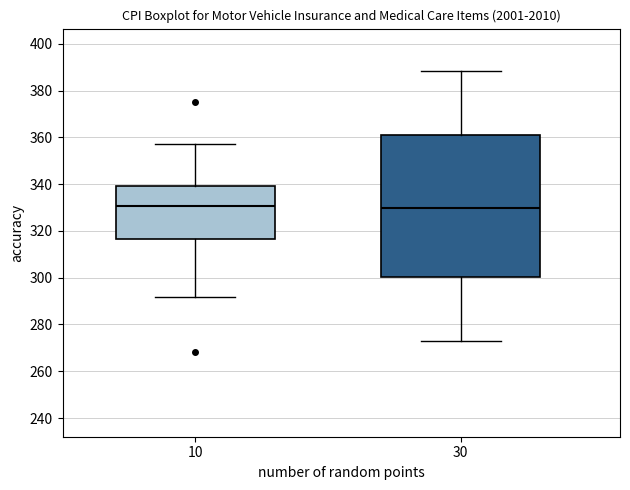

Reading left to right, transcribe this box plot: for each box, give where its median line is, the range the box spans, and where its two whiskers end, as read against the y-axis. The values are not printed on the chart, so give them approximately, as read against the axis.

10: median 330, box 316 to 340, whiskers 292 to 358
30: median 330, box 300 to 360, whiskers 272 to 388